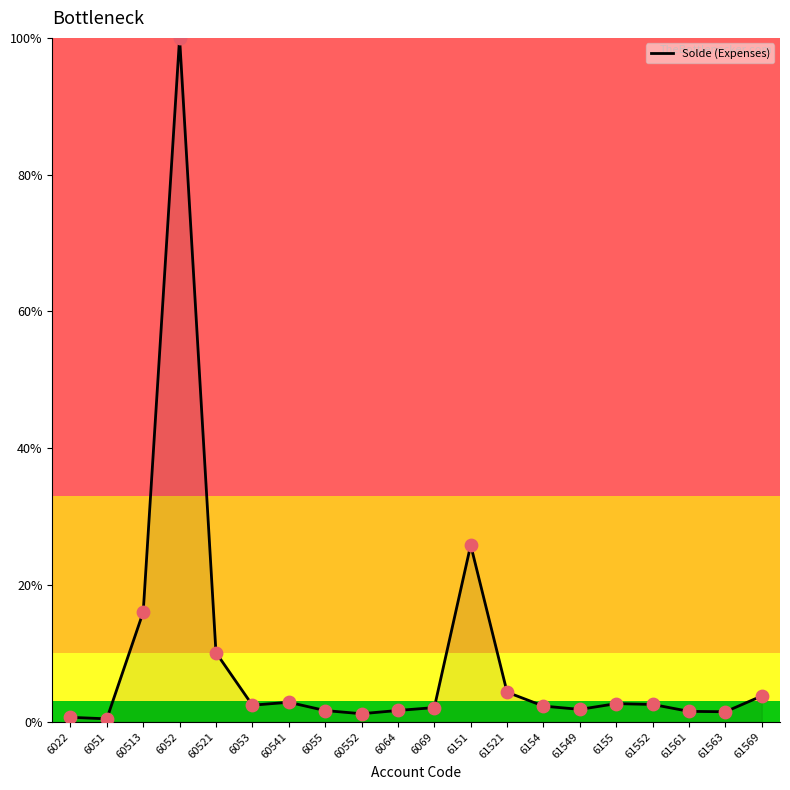

What is the ratio of the value at 6155 to the value at 61552?

1.0